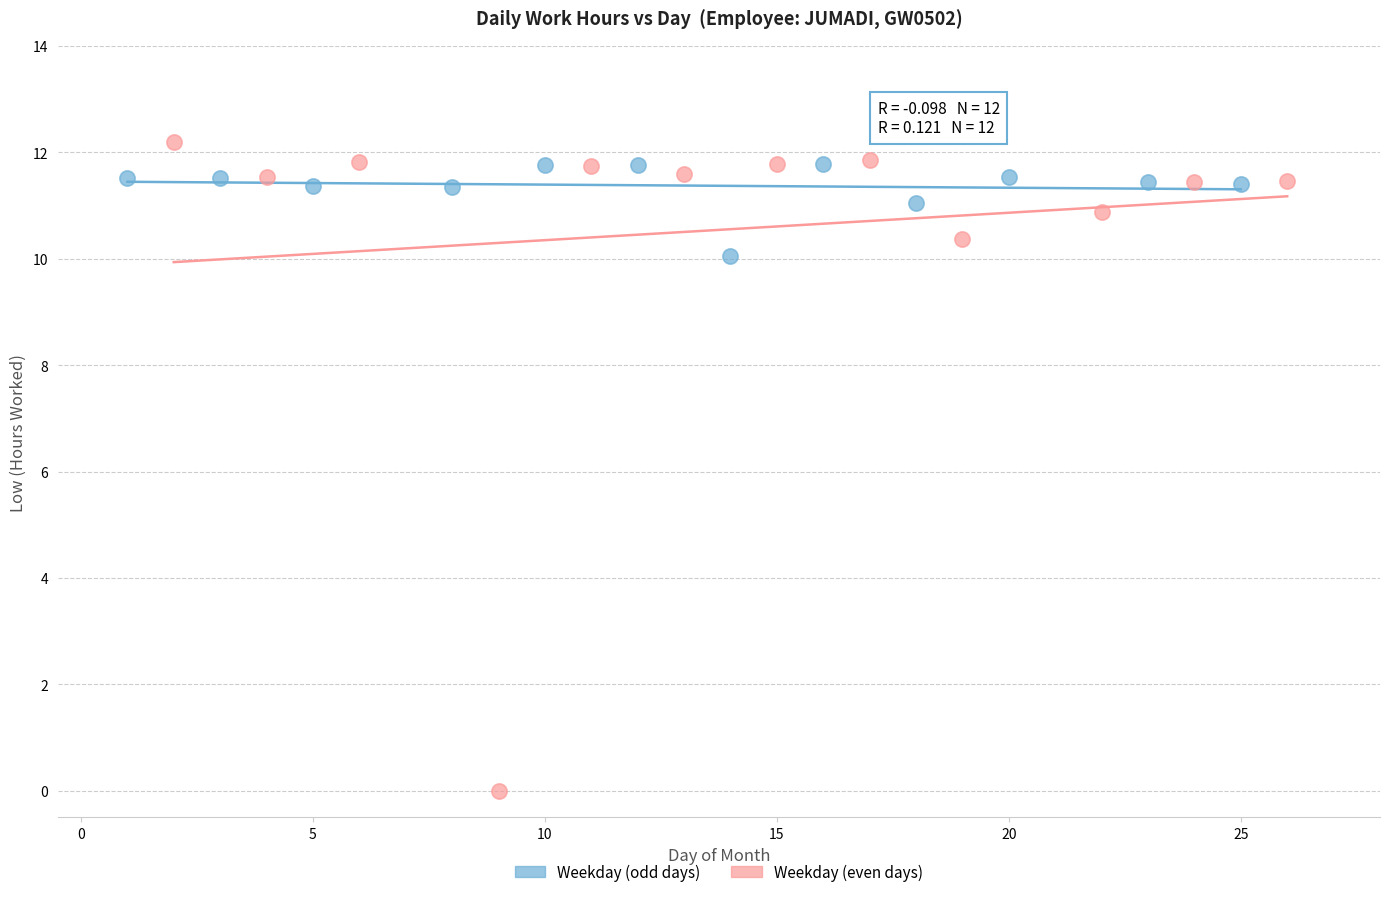

What are all the series names shown in the legend?

Weekday (odd days), Weekday (even days)